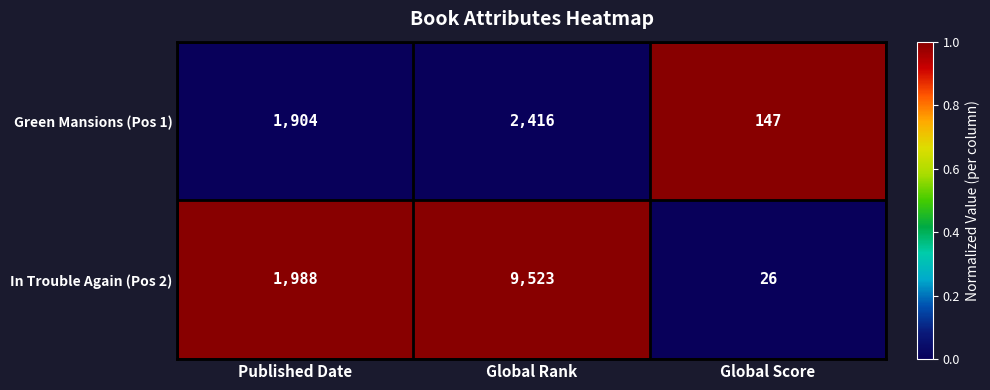

Reading left to right, transcribe all the data shown in this chart.

Green Mansions (Pos 1): Published Date=1904	Global Rank=2416	Global Score=147
In Trouble Again (Pos 2): Published Date=1988	Global Rank=9523	Global Score=26